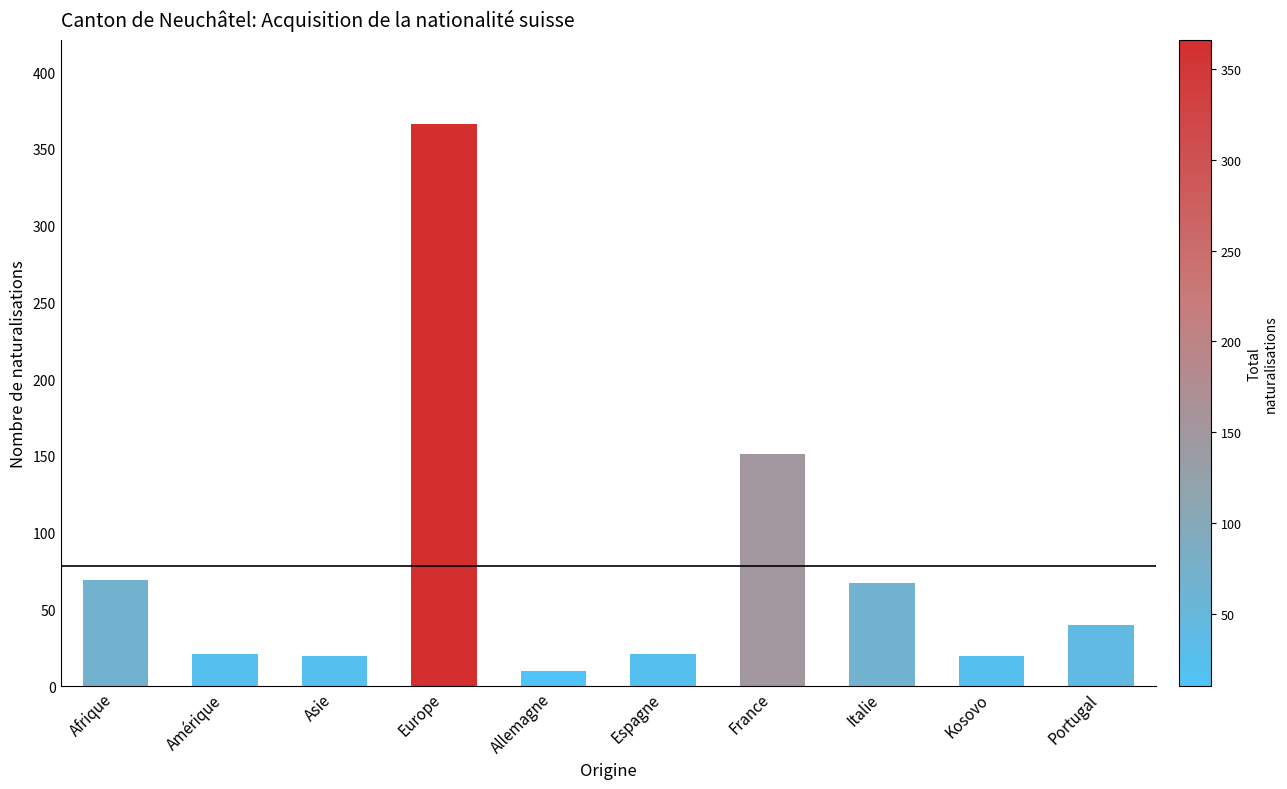

At which label does the data first exceed 40?

Afrique